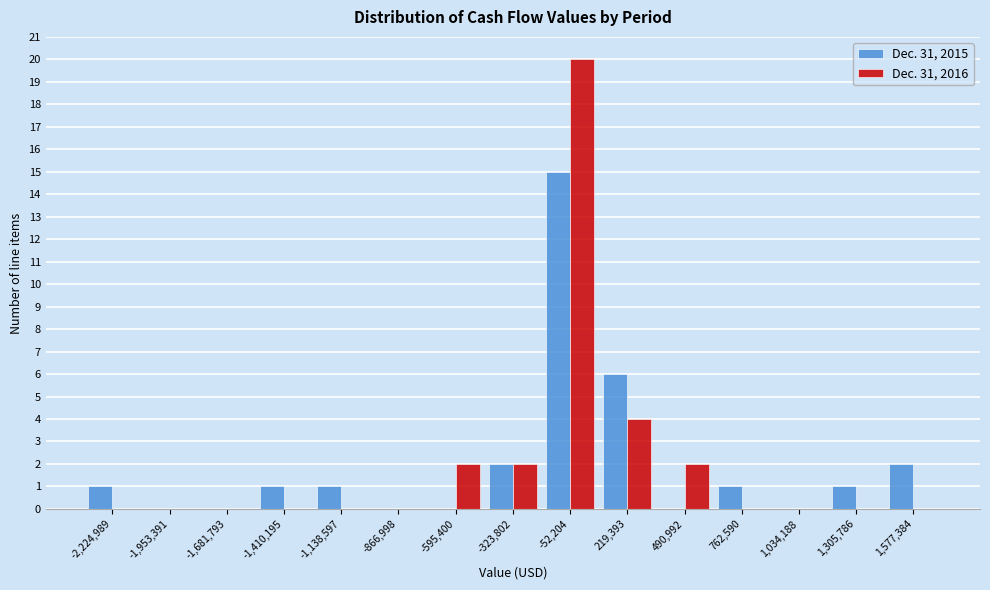

In the Dec. 31, 2016 series, which range on the x-axis has the tallest bar?

-200000 to 100000